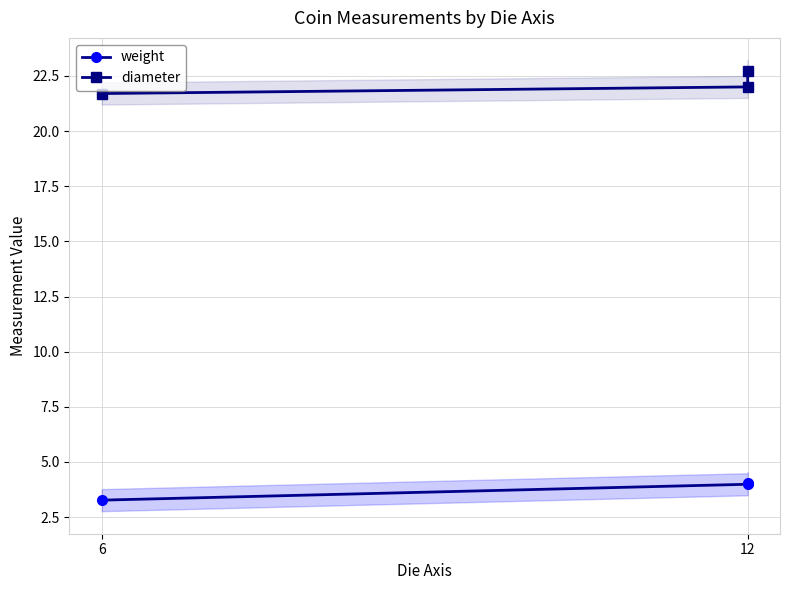

Which series has the largest range (max minus min)?

diameter